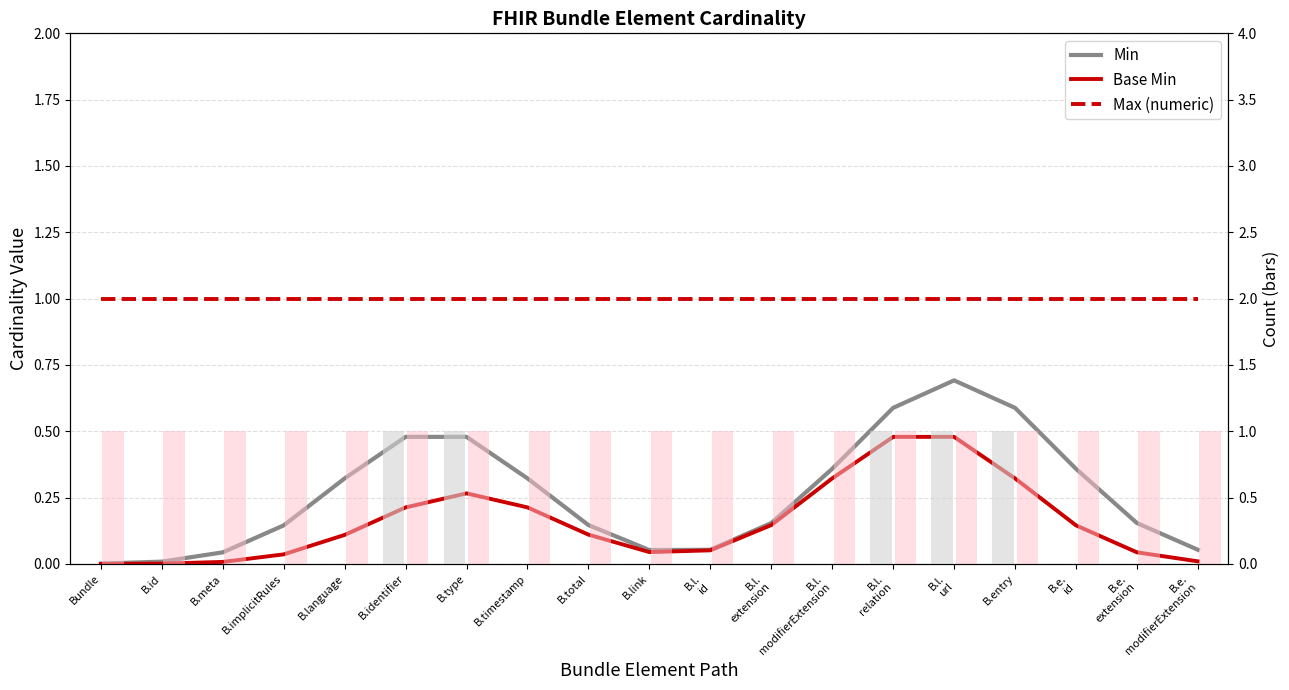

Reading left to right, list all the values displayed in this chart.

Min: 0.0	0.0	0.0	0.1	0.3	0.5	0.5	0.3	0.1	0.1	0.1	0.2	0.4	0.6	0.7	0.6	0.4	0.2	0.1
Base Min: 0.0	0.0	0.0	0.0	0.1	0.2	0.3	0.2	0.1	0.0	0.1	0.1	0.3	0.5	0.5	0.3	0.1	0.0	0.0
Max (numeric): 1.0	1.0	1.0	1.0	1.0	1.0	1.0	1.0	1.0	1.0	1.0	1.0	1.0	1.0	1.0	1.0	1.0	1.0	1.0